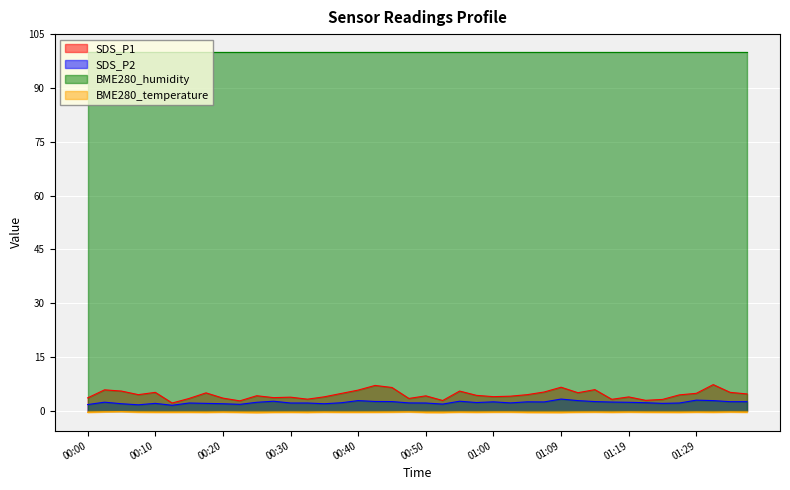

What is the maximum value for SDS_P1?

7.3